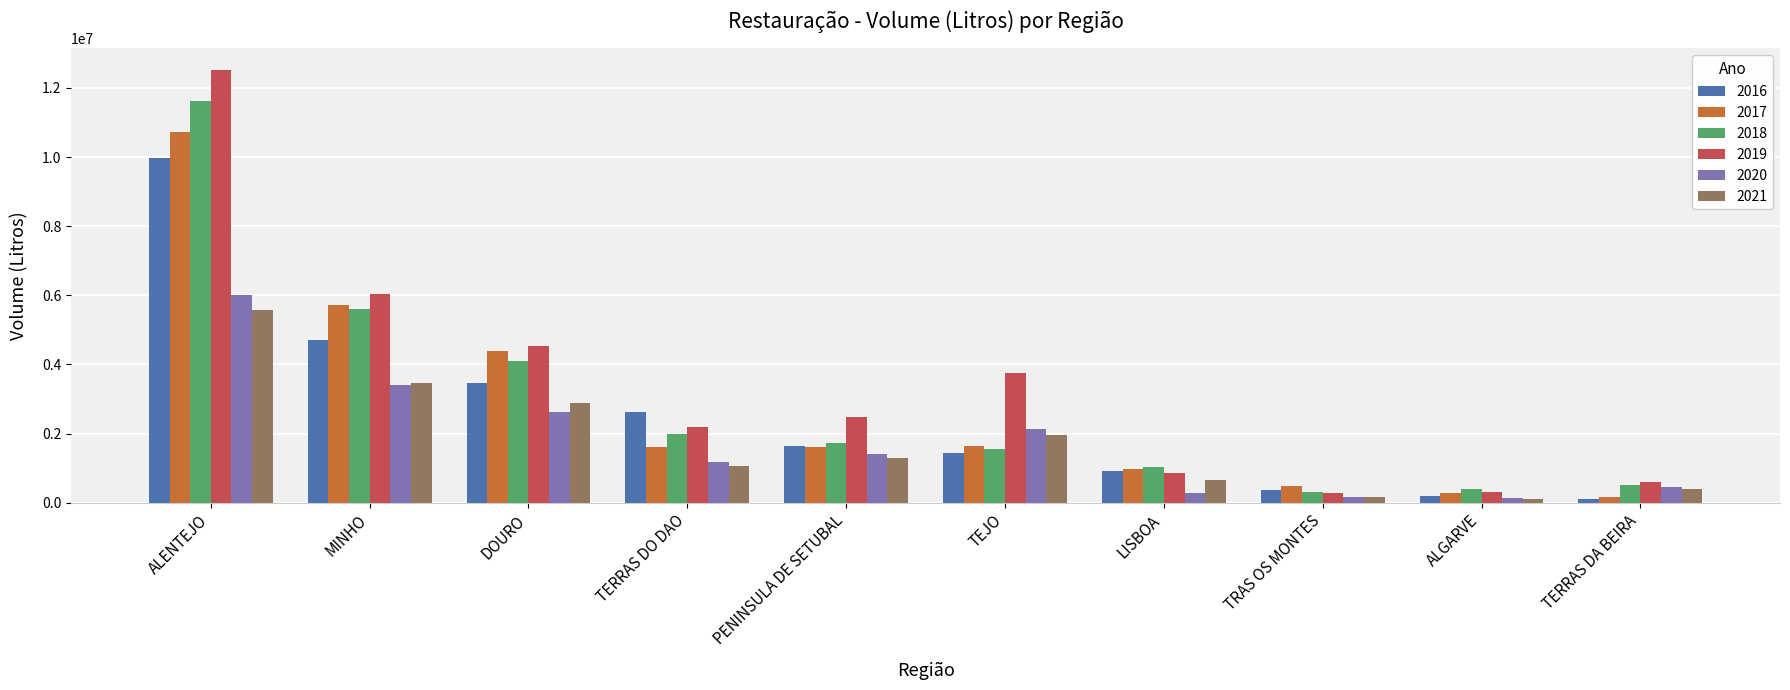

Is the value of 2018 at TERRAS DA BEIRA greater than the value of 2016 at PENINSULA DE SETUBAL?

No